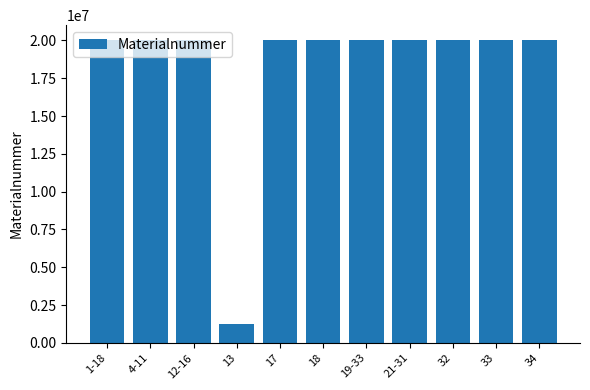

Is it true that the value at 18 is 30830922?

False